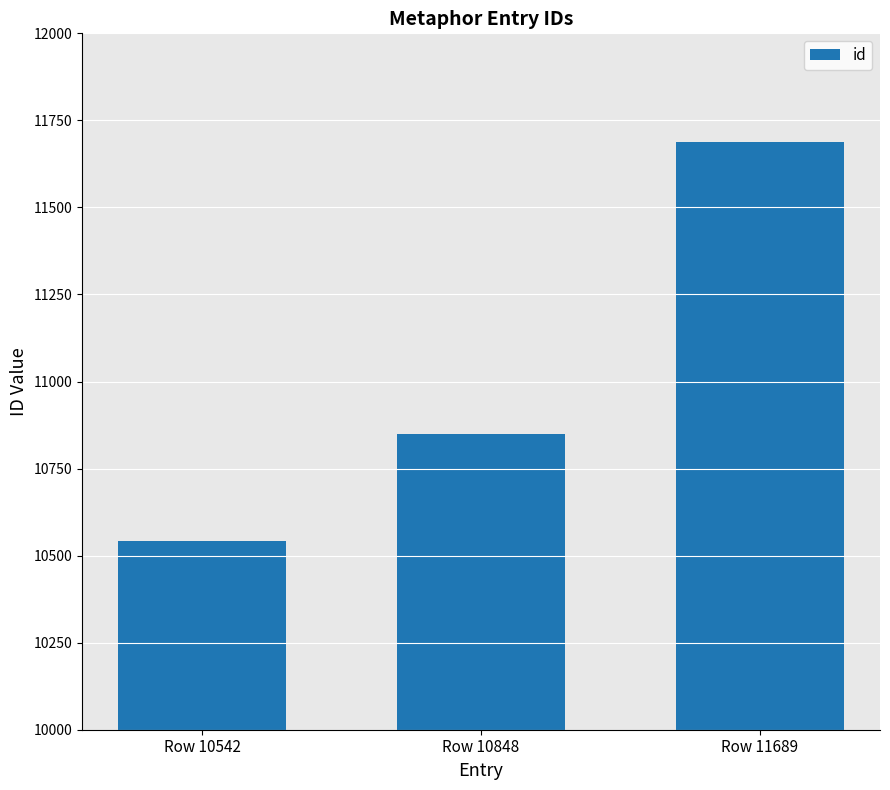

What is the sum of the values at Row 10542 and Row 10848?

21390